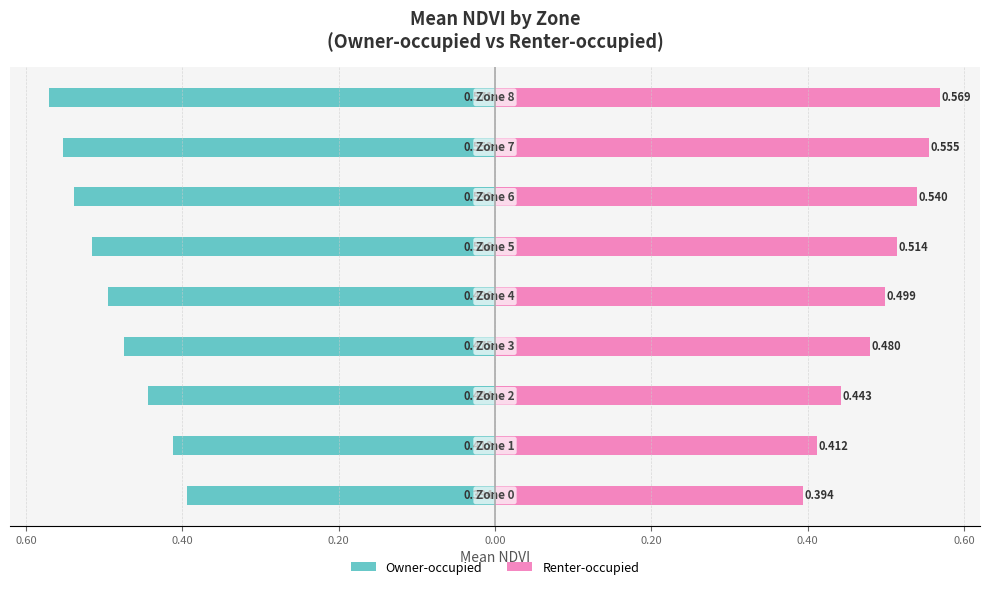

Reading left to right, list all the values displayed in this chart.

Owner-occupied: 0.80=-0.4	0.60=-0.4	0.40=-0.4	0.20=-0.5	0.00=-0.5	0.20=-0.5	0.40=-0.5	0.60=-0.6	0.80=-0.6
Renter-occupied: 0.80=0.4	0.60=0.4	0.40=0.4	0.20=0.5	0.00=0.5	0.20=0.5	0.40=0.5	0.60=0.6	0.80=0.6